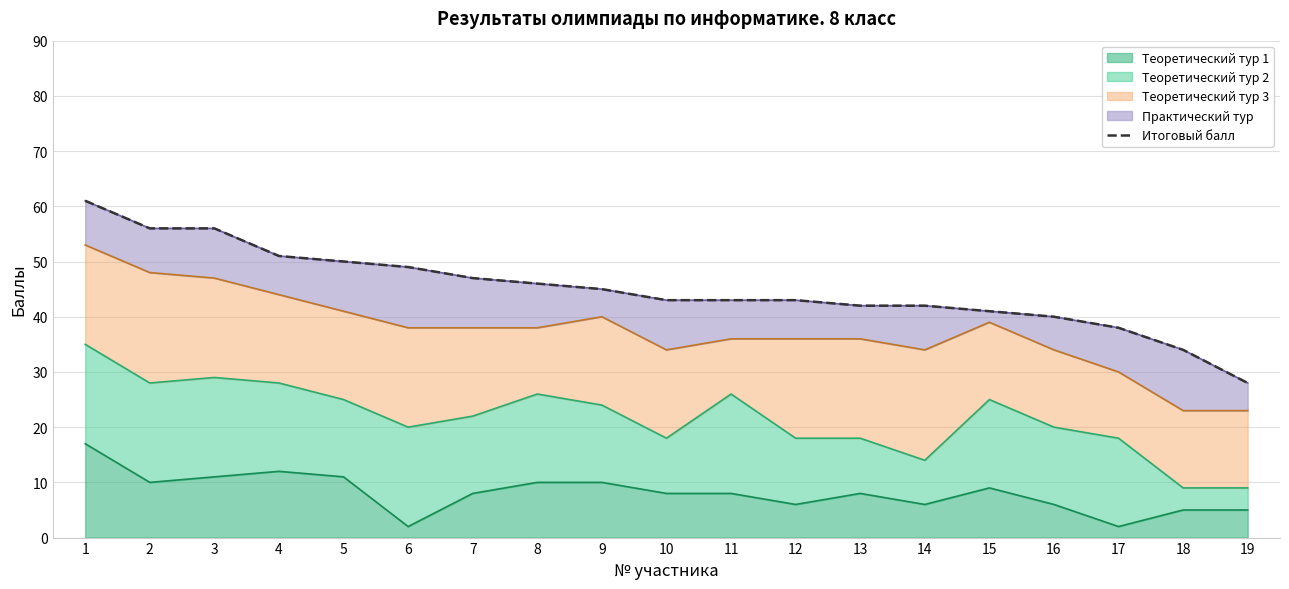

At which label is the value closest to 44?

9